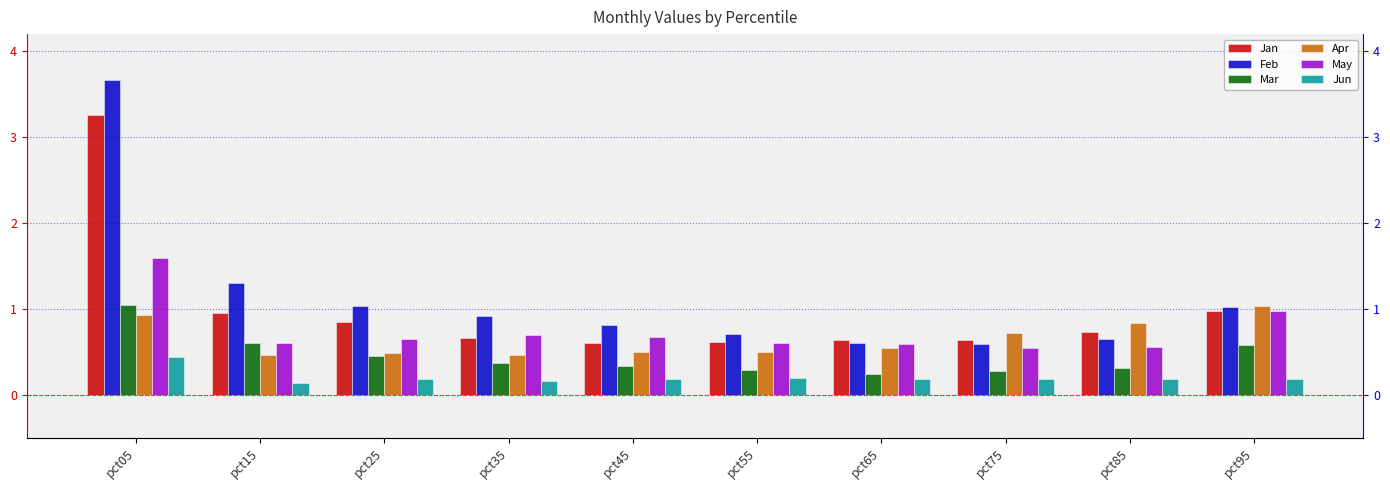

What is the difference between the highest and lowest values at pct25?

0.8